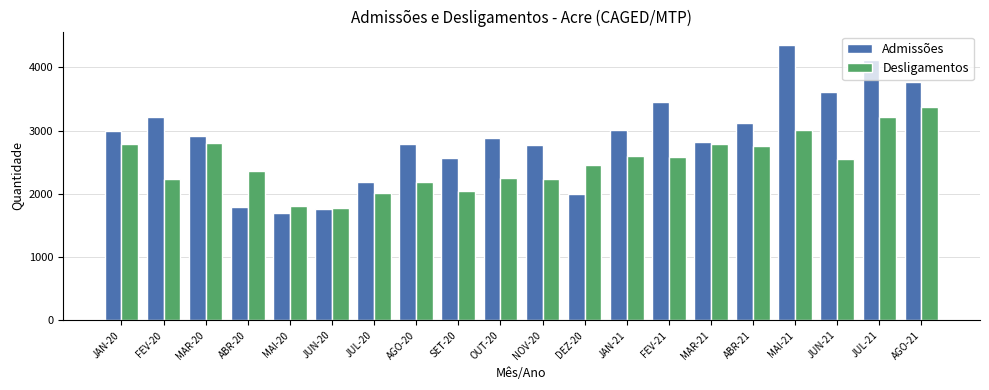

Read the Admissões value at ABR-20.

1796